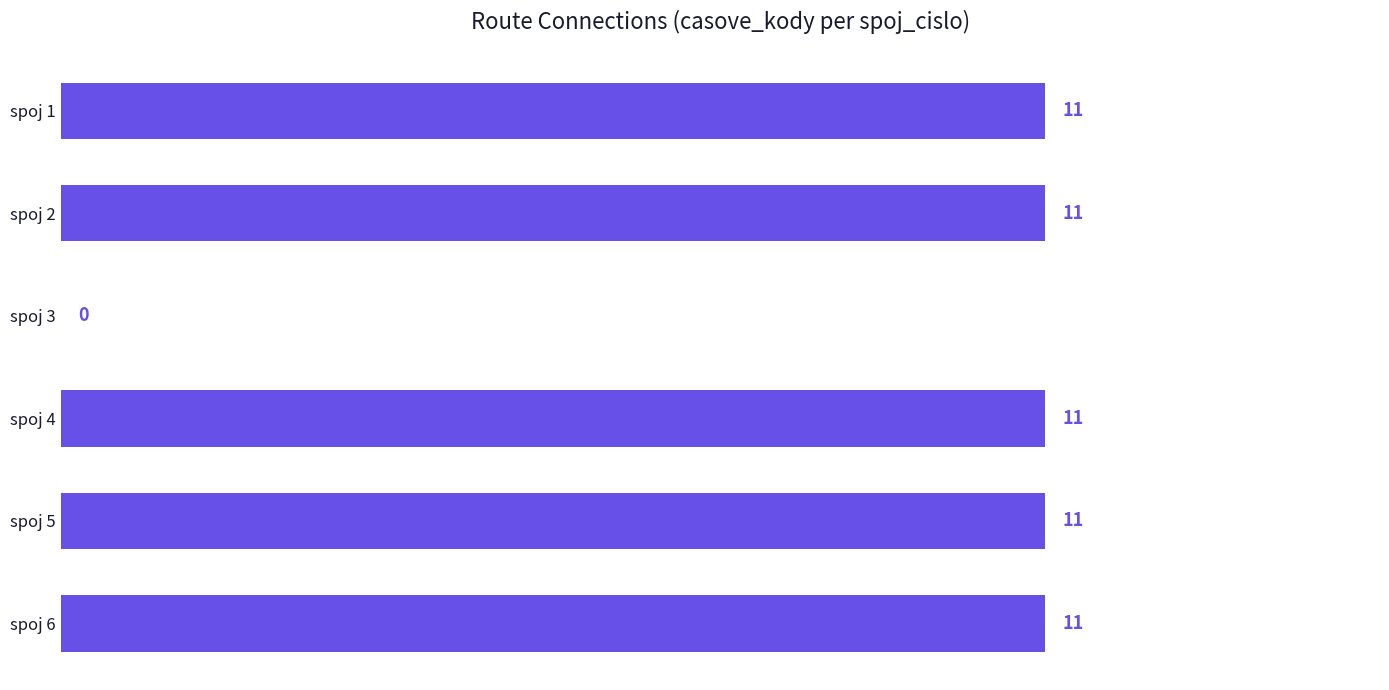

Reading bottom to top, list all the values displayed in this chart.

spoj 6=11	spoj 5=11	spoj 4=11	spoj 3=0	spoj 2=11	spoj 1=11